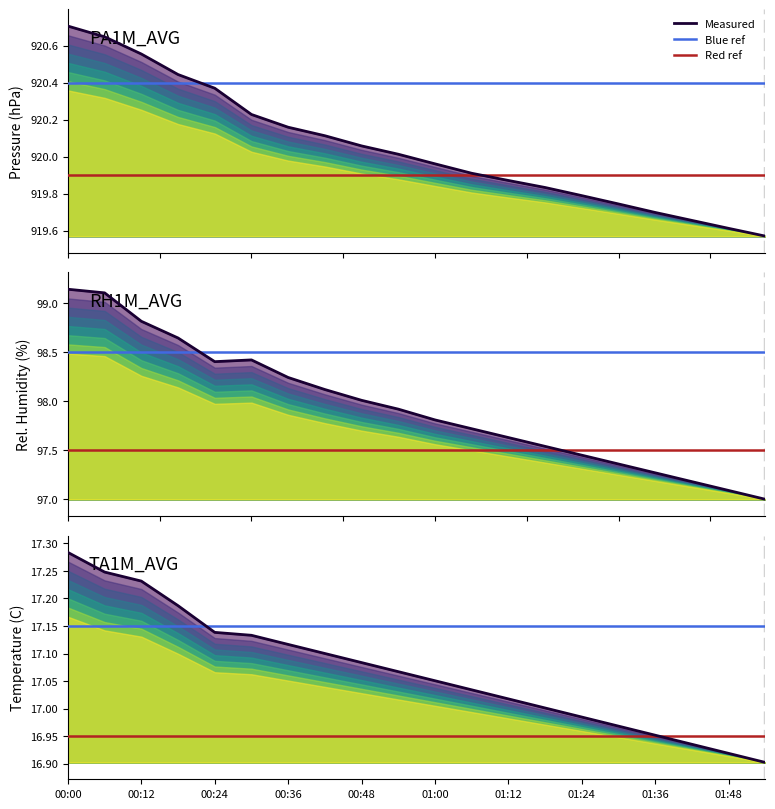

True or false: RH1M_AVG and PA1M_AVG cross at least once.

False